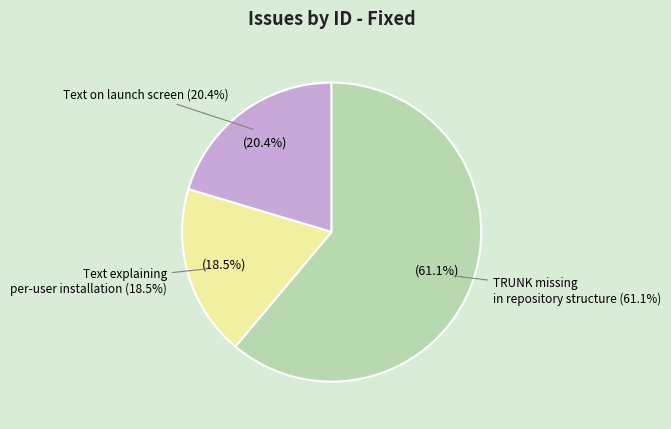

How many slices are in this pie chart?

3